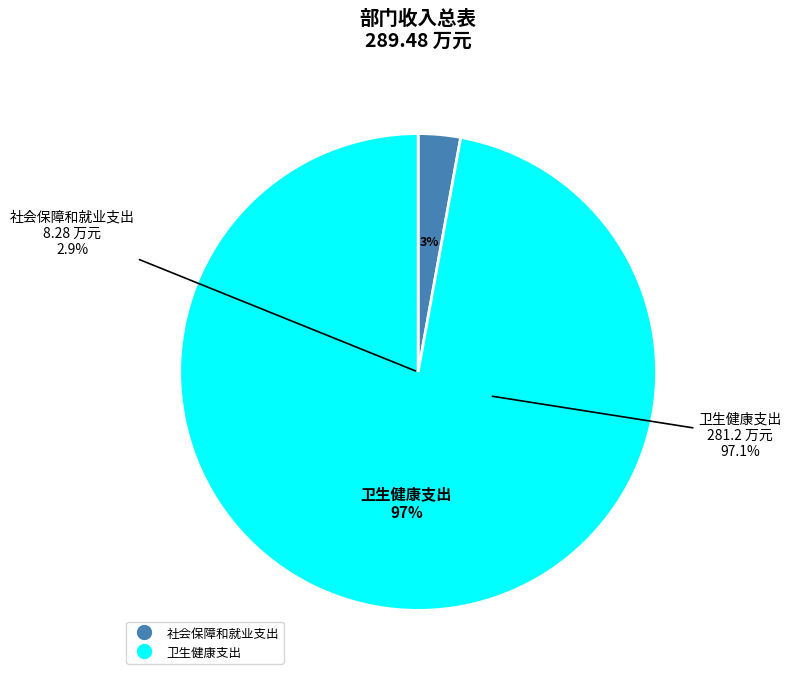

Do 社会保障和就业支出 and 卫生健康支出 together represent more than half of the pie?

Yes